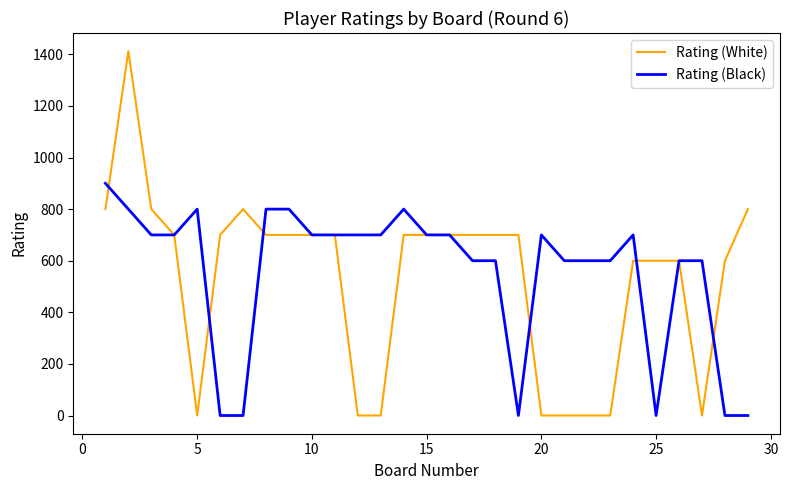

Which series has the largest range (max minus min)?

Rating (White)